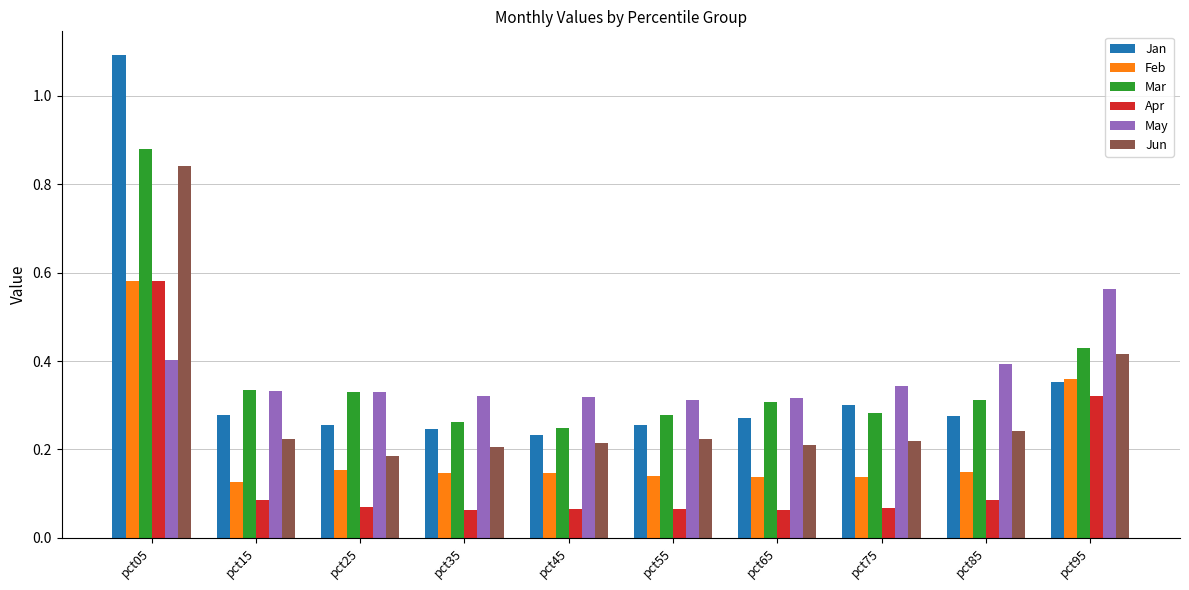

Which series has the widest spread of values?

Jan